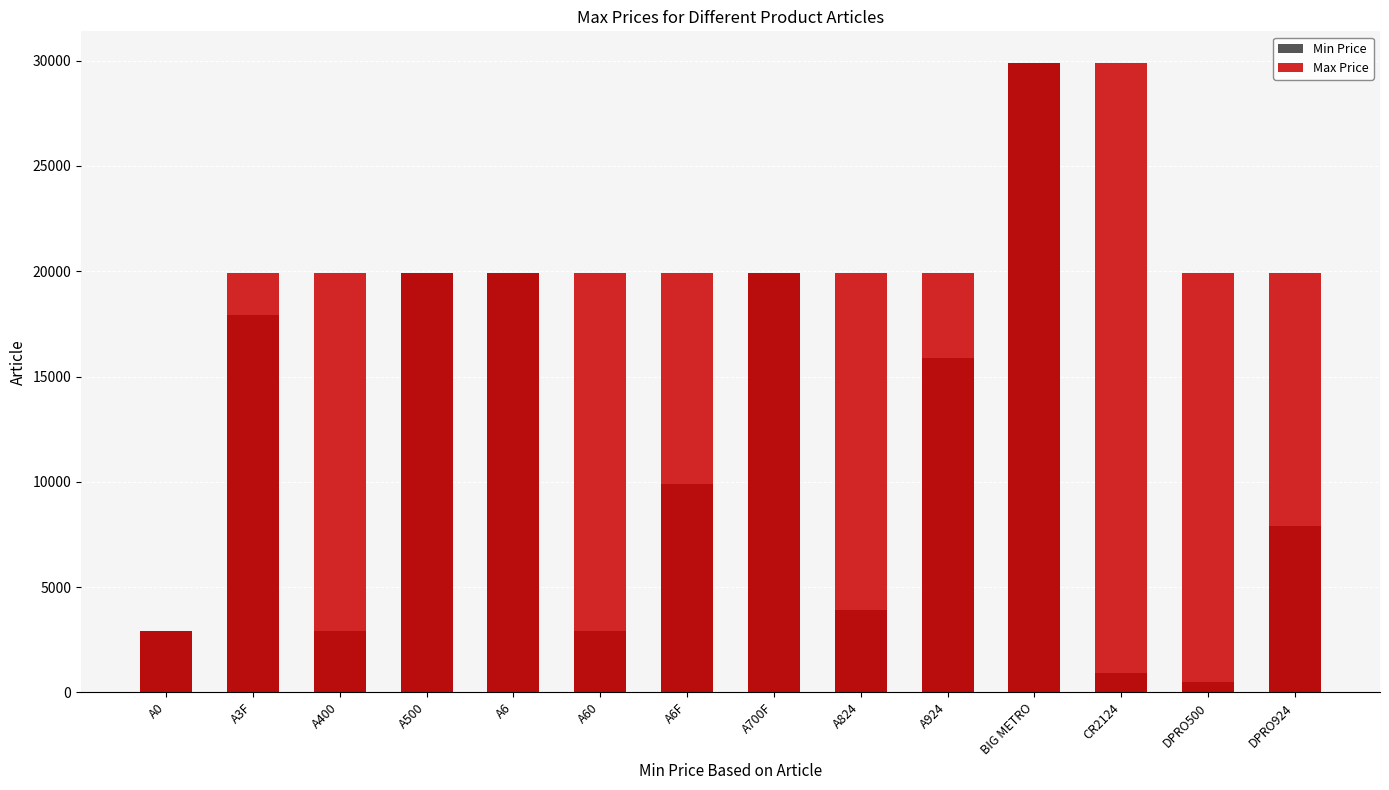

Is it true that Max Price equals 31818 at A6?

False